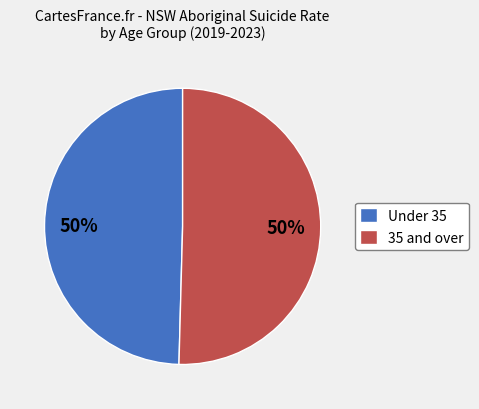

Is the sum of 35 and over and Under 35 greater than half?

Yes